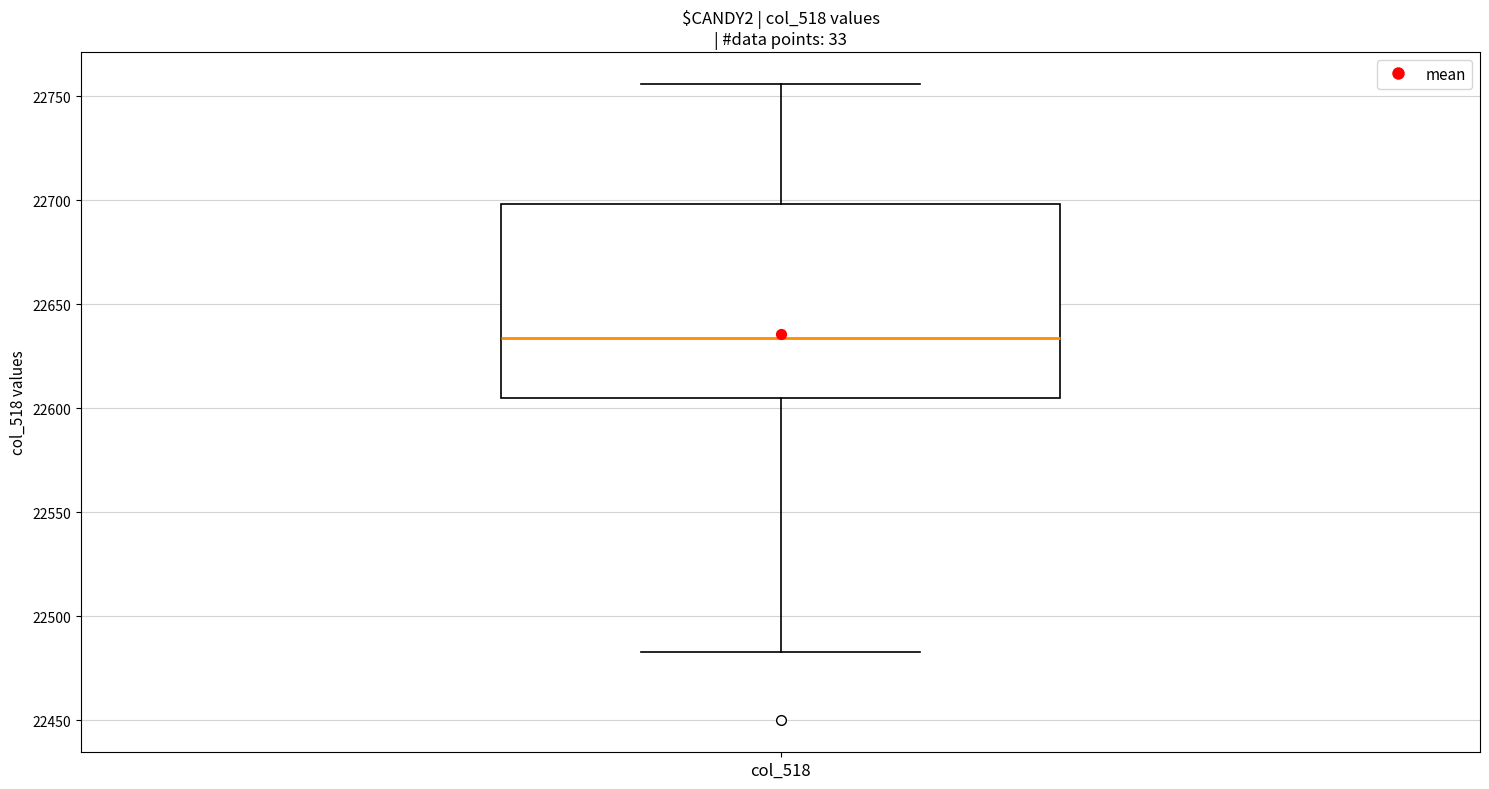

Transcribe this box plot: give where the median line is, the range the box spans, and where the two whiskers end, as read against the y-axis. The values are not printed on the chart, so give them approximately, as read against the axis.

median 22635, box 22605 to 22700, whiskers 22485 to 22755